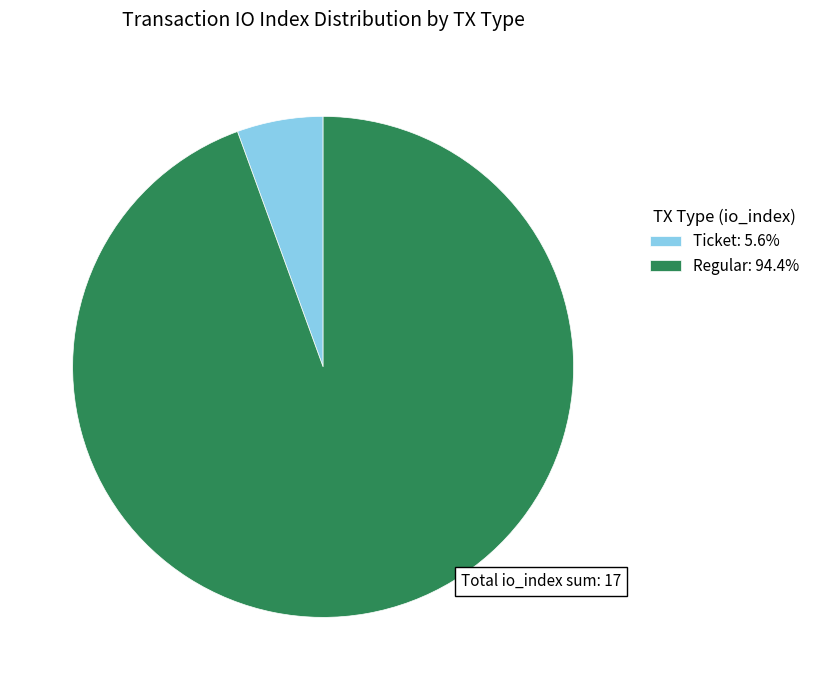

How many slices are in this pie chart?

2